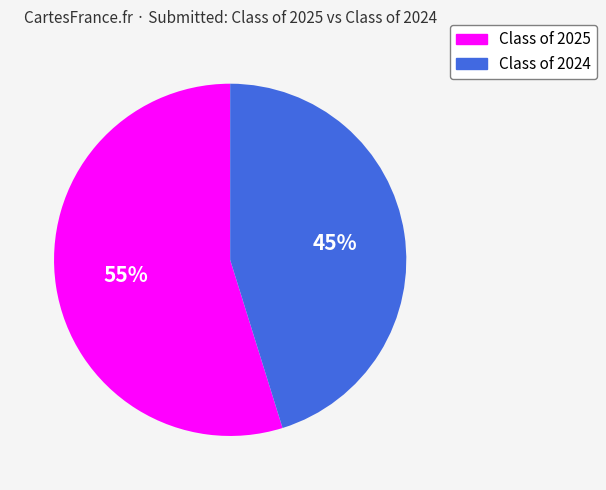

Is the sum of Class of 2025 and Class of 2024 greater than half?

Yes